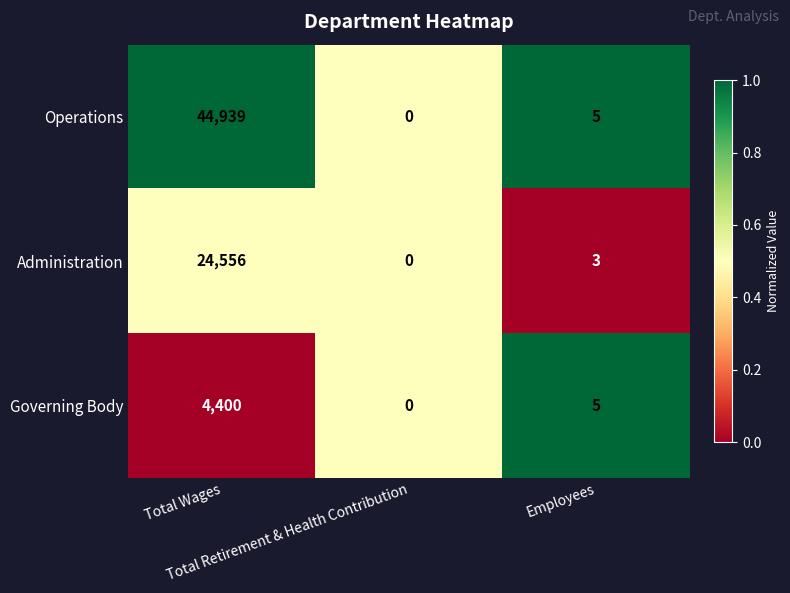

What is the maximum value shown in the chart?

44939